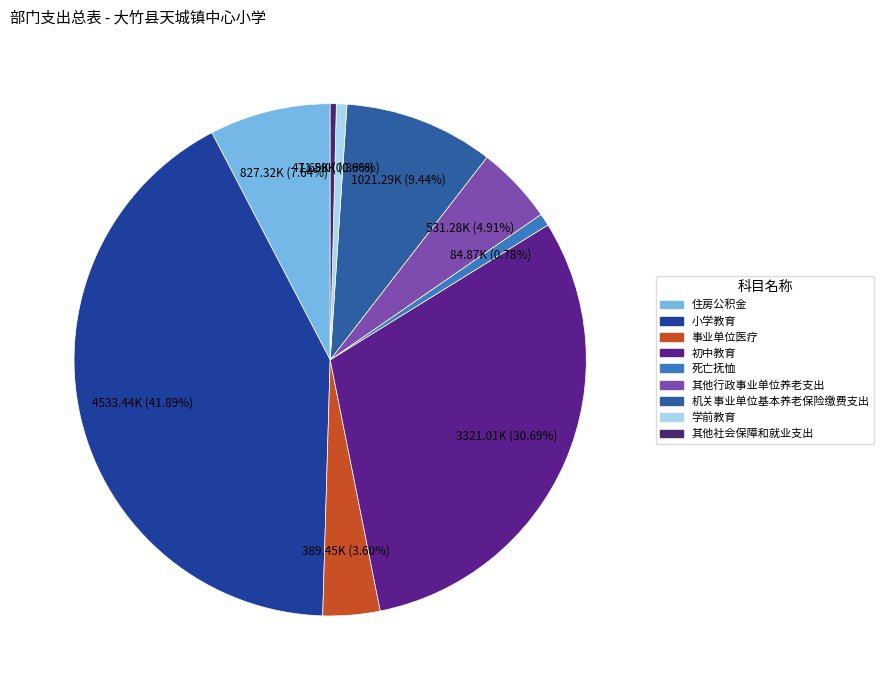

To the nearest percent, what portion does 事业单位医疗 represent?

4%